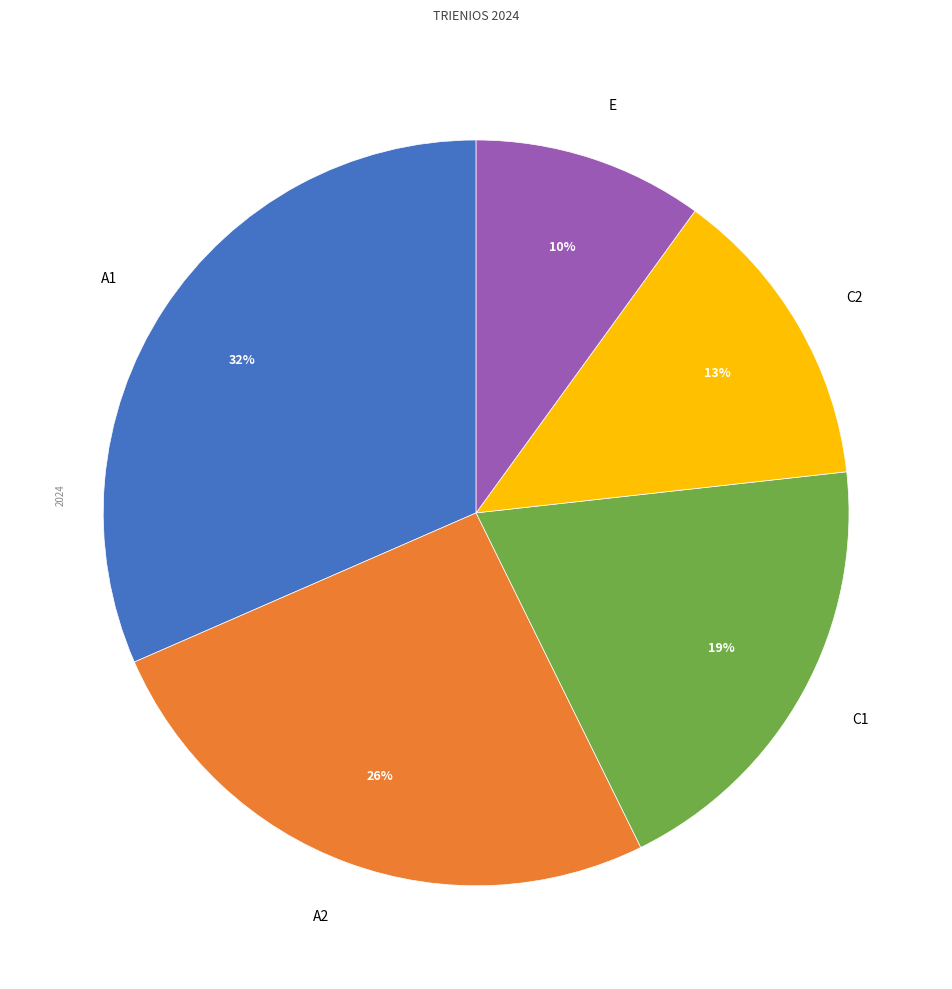

Is there a majority slice in this chart?

No